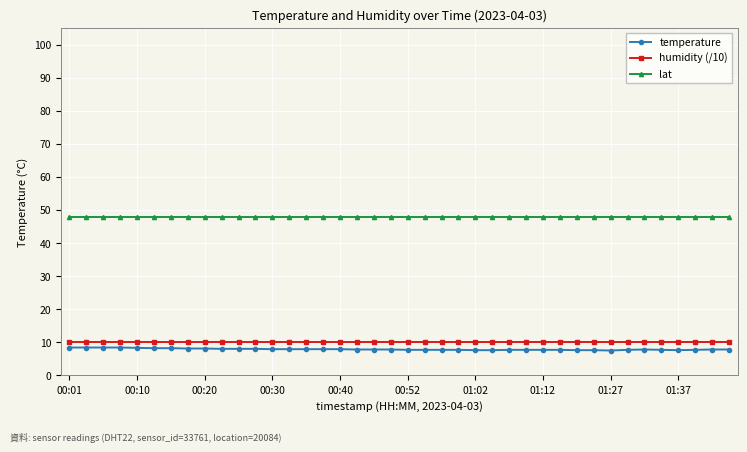

What is the difference between the maximum and second lowest values in the temperature series?

0.8